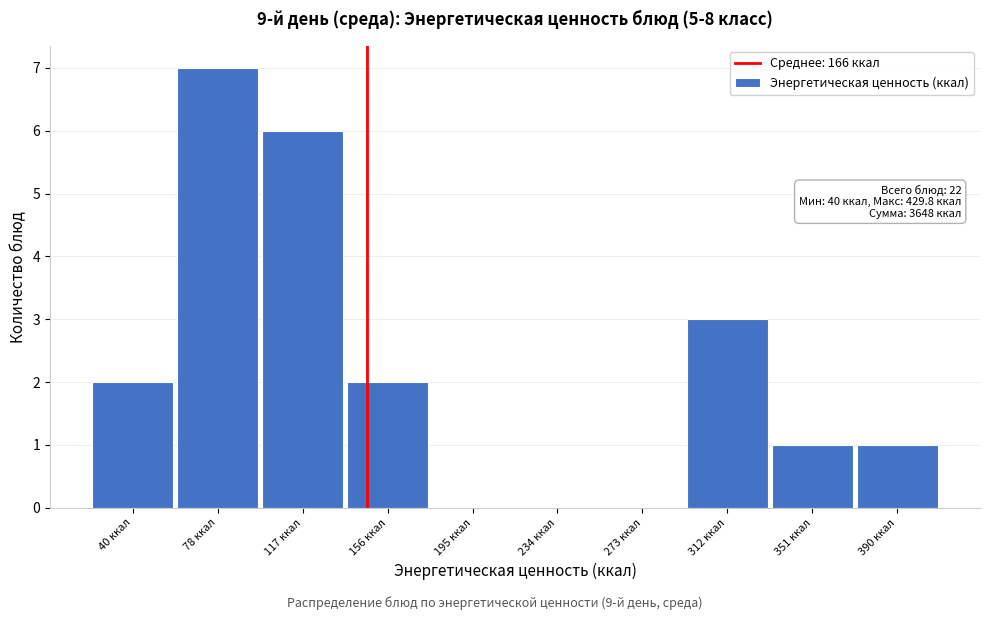

Reading right to left, extract all data points from this chart.

390 ккал=1	351 ккал=1	312 ккал=3	273 ккал=0	234 ккал=0	195 ккал=0	156 ккал=2	117 ккал=6	78 ккал=7	40 ккал=2